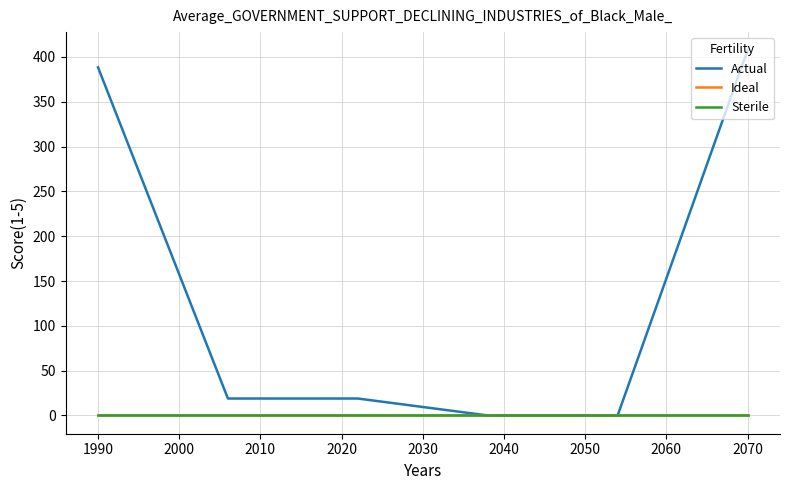

Does the chart have visible grid lines?

Yes